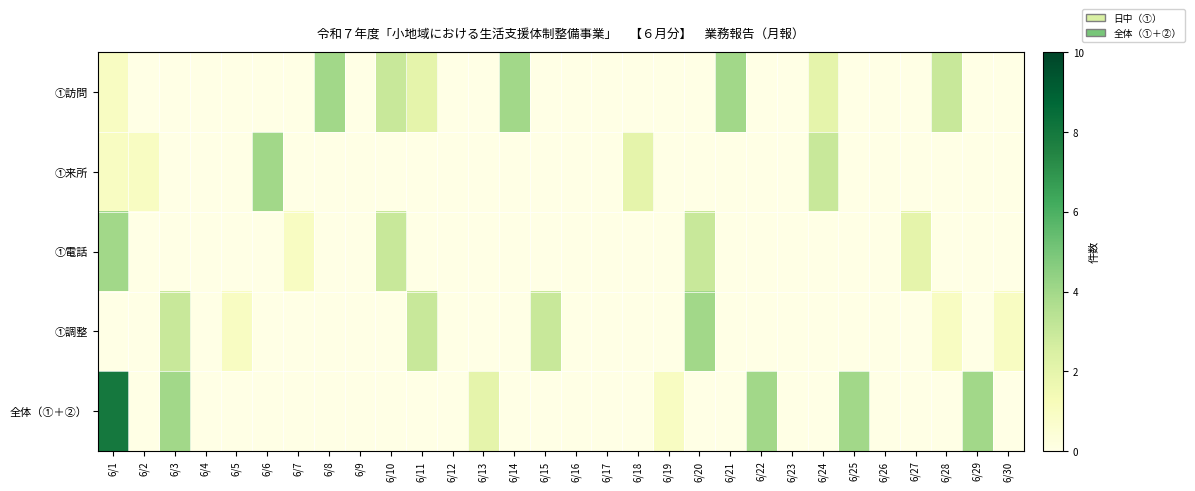

List the series in order of their peak value, highest first.

全体（①＋②）, ①訪問, ①来所, ①電話, ①調整